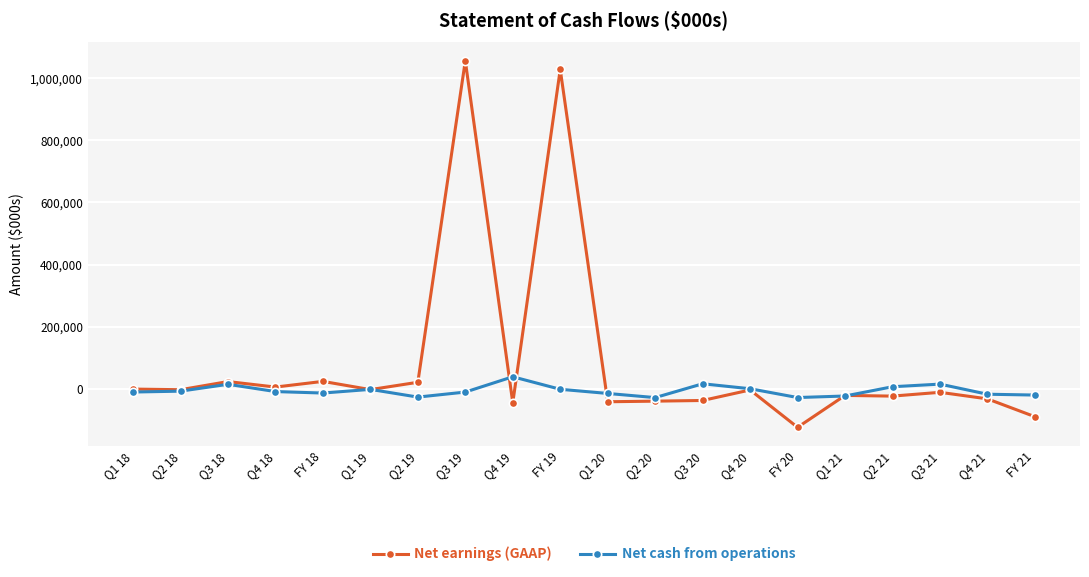

The value of Net earnings (GAAP) at FY 21 is -90268. True or false?

True